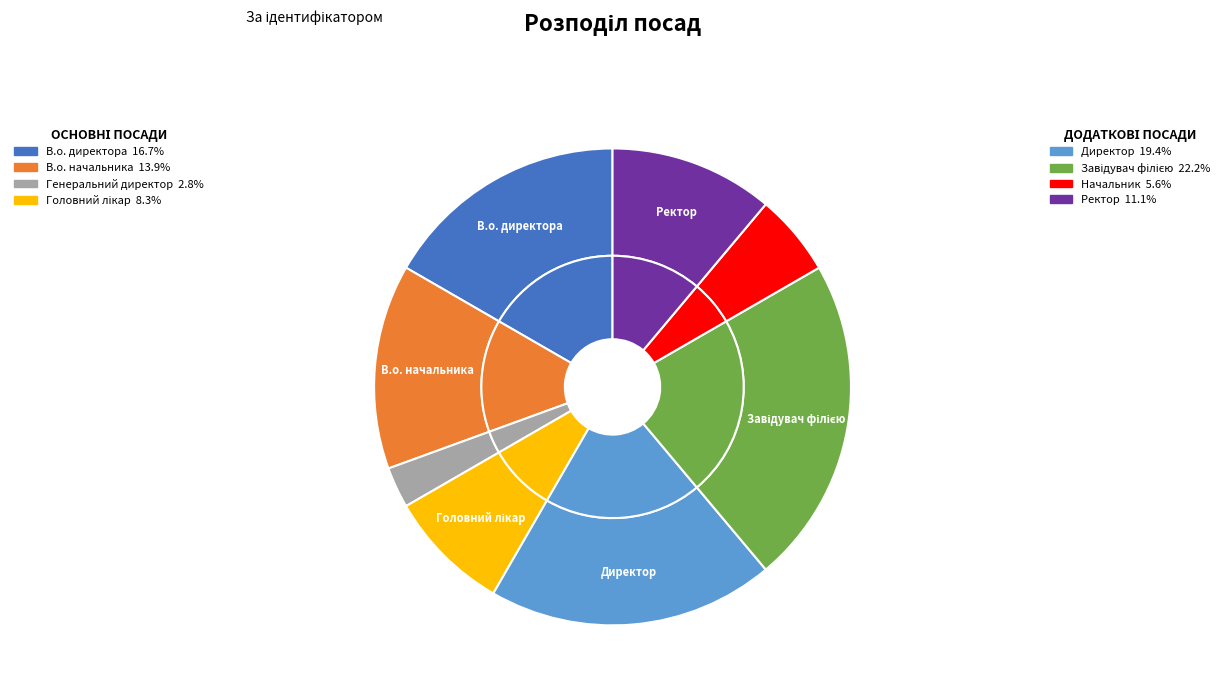

Combined, do Генеральний директор and Директор account for over 50%?

No